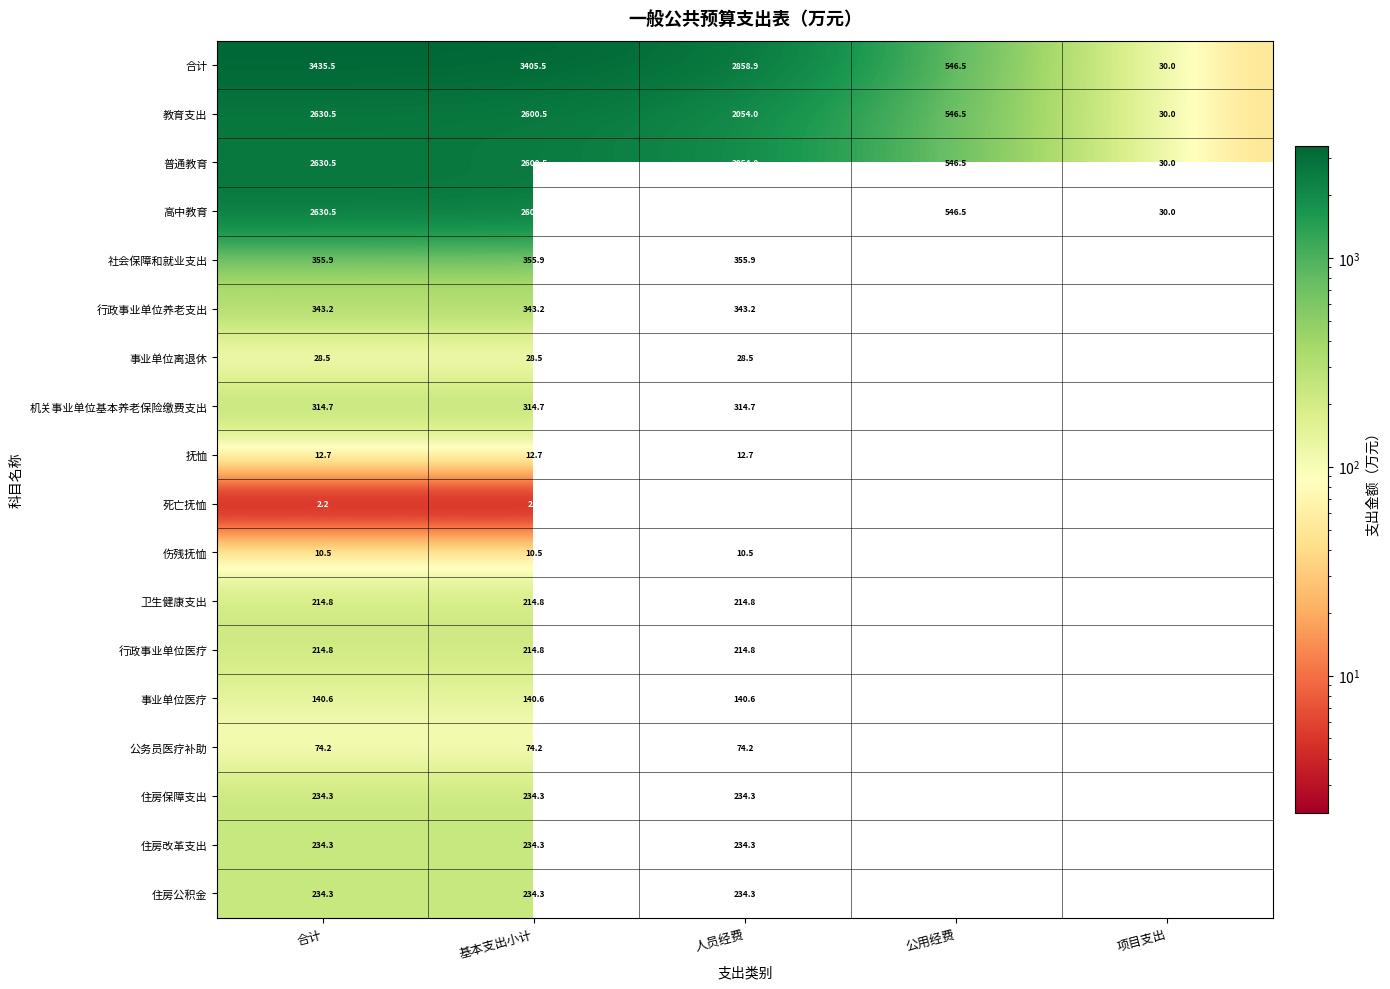

What is the total value across all series at 基本支出小计?

13622.0